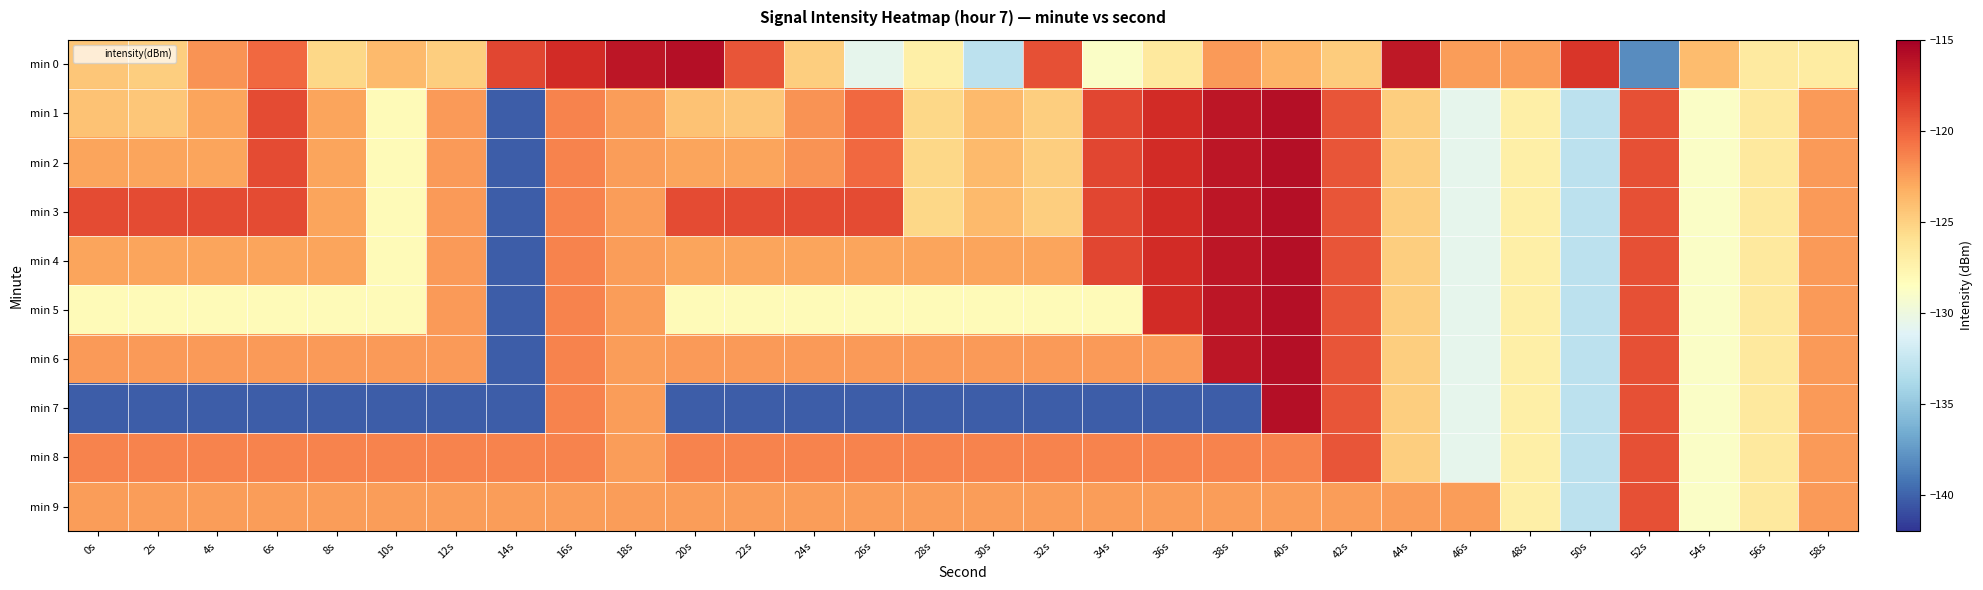

Reading left to right, list all the values displayed in this chart.

min 0: 0s=-124.5	2s=-124.9	4s=-122.0	6s=-120.2	8s=-125.4	10s=-123.9	12s=-124.9	14s=-118.7	16s=-117.4	18s=-116.4	20s=-115.9	22s=-119.3	24s=-124.9	26s=-130.6	28s=-127.2	30s=-133.0	32s=-119.1	34s=-128.9	36s=-126.7	38s=-122.3	40s=-123.5	42s=-124.8	44s=-116.4	46s=-122.5	48s=-122.5	50s=-118.0	52s=-138.2	54s=-123.9	56s=-126.7	58s=-126.8
min 1: 0s=-124.3	2s=-124.4	4s=-122.8	6s=-119.0	8s=-122.7	10s=-128.1	12s=-122.3	14s=-140.3	16s=-121.4	18s=-122.4	20s=-124.3	22s=-124.4	24s=-122.0	26s=-120.2	28s=-125.4	30s=-123.9	32s=-124.9	34s=-118.7	36s=-117.4	38s=-116.4	40s=-115.9	42s=-119.3	44s=-124.9	46s=-130.6	48s=-127.2	50s=-133.0	52s=-119.1	54s=-128.9	56s=-126.7	58s=-122.3
min 2: 0s=-122.8	2s=-122.8	4s=-122.8	6s=-119.0	8s=-122.7	10s=-128.1	12s=-122.3	14s=-140.3	16s=-121.4	18s=-122.4	20s=-122.8	22s=-122.8	24s=-122.0	26s=-120.2	28s=-125.4	30s=-123.9	32s=-124.9	34s=-118.7	36s=-117.4	38s=-116.4	40s=-115.9	42s=-119.3	44s=-124.9	46s=-130.6	48s=-127.2	50s=-133.0	52s=-119.1	54s=-128.9	56s=-126.7	58s=-122.3
min 3: 0s=-119.0	2s=-119.0	4s=-119.0	6s=-119.0	8s=-122.7	10s=-128.1	12s=-122.3	14s=-140.3	16s=-121.4	18s=-122.4	20s=-119.0	22s=-119.0	24s=-119.0	26s=-119.0	28s=-125.4	30s=-123.9	32s=-124.9	34s=-118.7	36s=-117.4	38s=-116.4	40s=-115.9	42s=-119.3	44s=-124.9	46s=-130.6	48s=-127.2	50s=-133.0	52s=-119.1	54s=-128.9	56s=-126.7	58s=-122.3
min 4: 0s=-122.7	2s=-122.7	4s=-122.7	6s=-122.7	8s=-122.7	10s=-128.1	12s=-122.3	14s=-140.3	16s=-121.4	18s=-122.4	20s=-122.7	22s=-122.7	24s=-122.7	26s=-122.7	28s=-122.7	30s=-122.7	32s=-122.7	34s=-118.7	36s=-117.4	38s=-116.4	40s=-115.9	42s=-119.3	44s=-124.9	46s=-130.6	48s=-127.2	50s=-133.0	52s=-119.1	54s=-128.9	56s=-126.7	58s=-122.3
min 5: 0s=-128.1	2s=-128.1	4s=-128.1	6s=-128.1	8s=-128.1	10s=-128.1	12s=-122.3	14s=-140.3	16s=-121.4	18s=-122.4	20s=-128.1	22s=-128.1	24s=-128.1	26s=-128.1	28s=-128.1	30s=-128.1	32s=-128.1	34s=-128.1	36s=-117.4	38s=-116.4	40s=-115.9	42s=-119.3	44s=-124.9	46s=-130.6	48s=-127.2	50s=-133.0	52s=-119.1	54s=-128.9	56s=-126.7	58s=-122.3
min 6: 0s=-122.3	2s=-122.3	4s=-122.3	6s=-122.3	8s=-122.3	10s=-122.3	12s=-122.3	14s=-140.3	16s=-121.4	18s=-122.4	20s=-122.3	22s=-122.3	24s=-122.3	26s=-122.3	28s=-122.3	30s=-122.3	32s=-122.3	34s=-122.3	36s=-122.3	38s=-116.4	40s=-115.9	42s=-119.3	44s=-124.9	46s=-130.6	48s=-127.2	50s=-133.0	52s=-119.1	54s=-128.9	56s=-126.7	58s=-122.3
min 7: 0s=-140.3	2s=-140.3	4s=-140.3	6s=-140.3	8s=-140.3	10s=-140.3	12s=-140.3	14s=-140.3	16s=-121.4	18s=-122.4	20s=-140.3	22s=-140.3	24s=-140.3	26s=-140.3	28s=-140.3	30s=-140.3	32s=-140.3	34s=-140.3	36s=-140.3	38s=-140.3	40s=-115.9	42s=-119.3	44s=-124.9	46s=-130.6	48s=-127.2	50s=-133.0	52s=-119.1	54s=-128.9	56s=-126.7	58s=-122.3
min 8: 0s=-121.4	2s=-121.4	4s=-121.4	6s=-121.4	8s=-121.4	10s=-121.4	12s=-121.4	14s=-121.4	16s=-121.4	18s=-122.4	20s=-121.4	22s=-121.4	24s=-121.4	26s=-121.4	28s=-121.4	30s=-121.4	32s=-121.4	34s=-121.4	36s=-121.4	38s=-121.4	40s=-121.4	42s=-119.3	44s=-124.9	46s=-130.6	48s=-127.2	50s=-133.0	52s=-119.1	54s=-128.9	56s=-126.7	58s=-122.3
min 9: 0s=-122.4	2s=-122.4	4s=-122.4	6s=-122.4	8s=-122.4	10s=-122.4	12s=-122.4	14s=-122.4	16s=-122.4	18s=-122.4	20s=-122.4	22s=-122.4	24s=-122.4	26s=-122.4	28s=-122.4	30s=-122.4	32s=-122.4	34s=-122.4	36s=-122.4	38s=-122.4	40s=-122.4	42s=-122.4	44s=-122.4	46s=-122.4	48s=-127.2	50s=-133.0	52s=-119.1	54s=-128.9	56s=-126.7	58s=-122.3